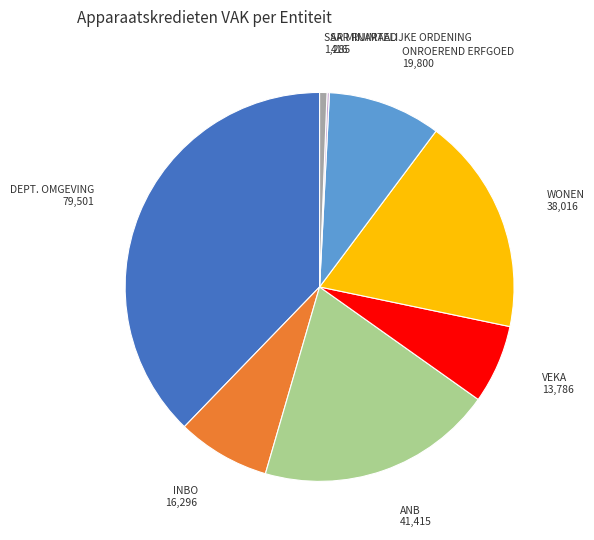

Is there a majority slice in this chart?

No